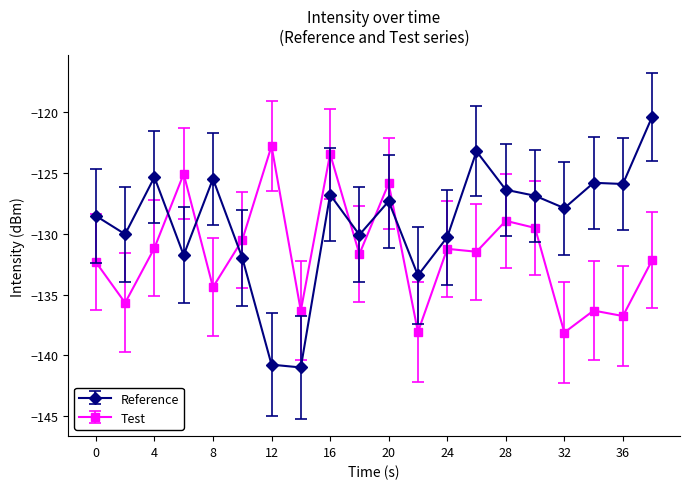

What is the minimum value shown in the chart?

-141.0